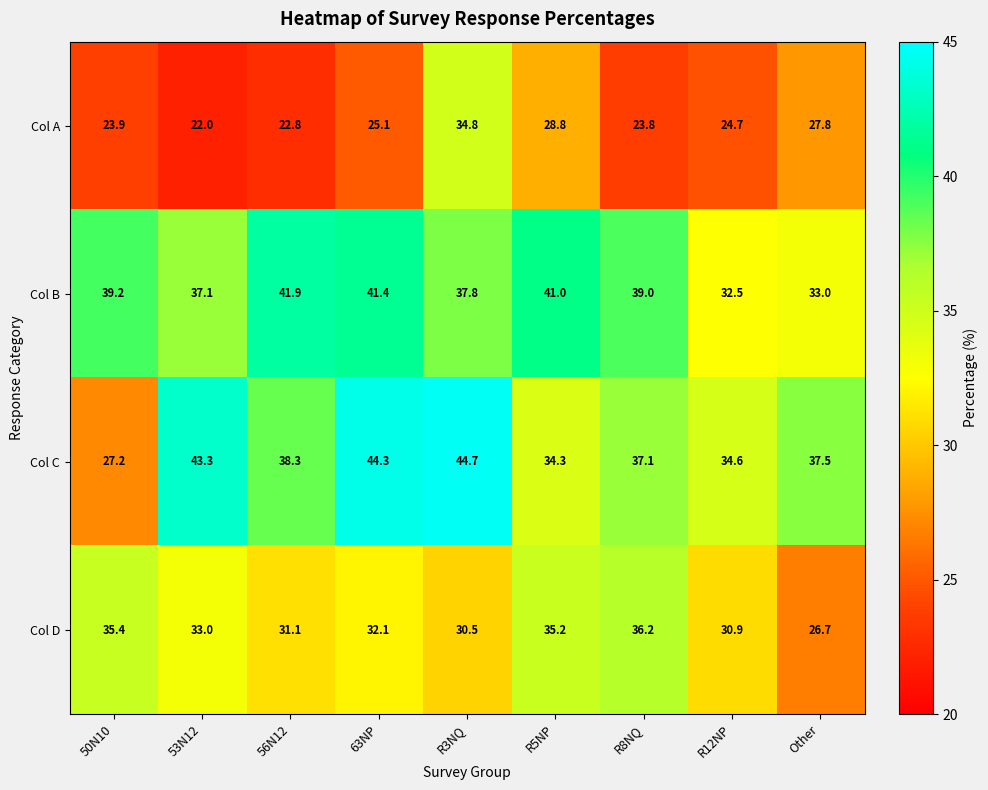

What is the smallest value displayed?

22.0